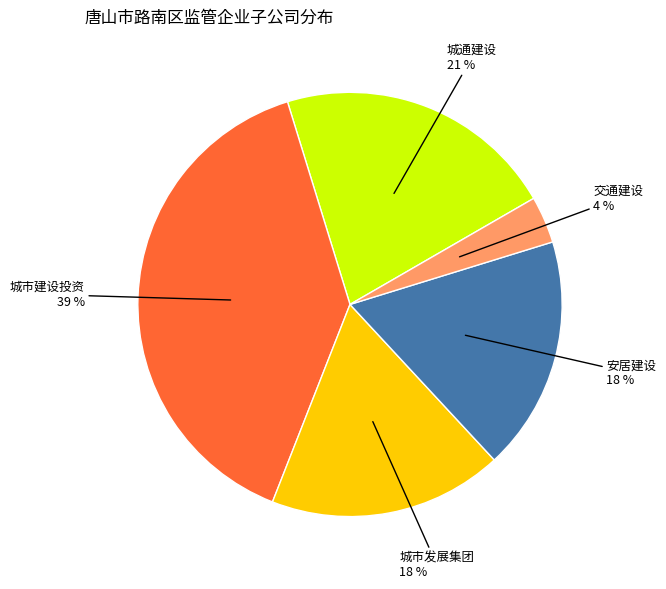

Does any single category account for the majority?

No